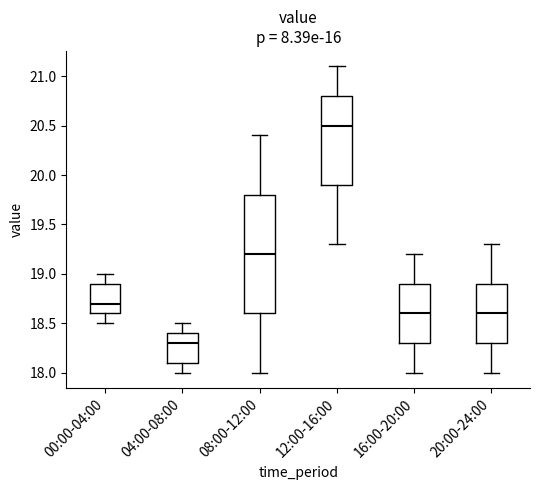

Which box is the tallest, from its lower edge to its upper edge?

08:00-12:00